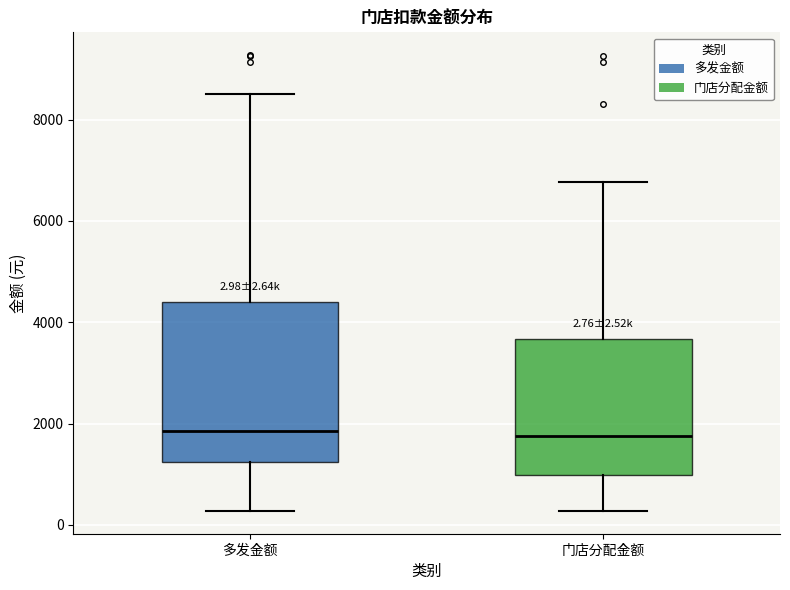

Comparing the boxes themselves (not the whiskers), which one is the tallest?

多发金额